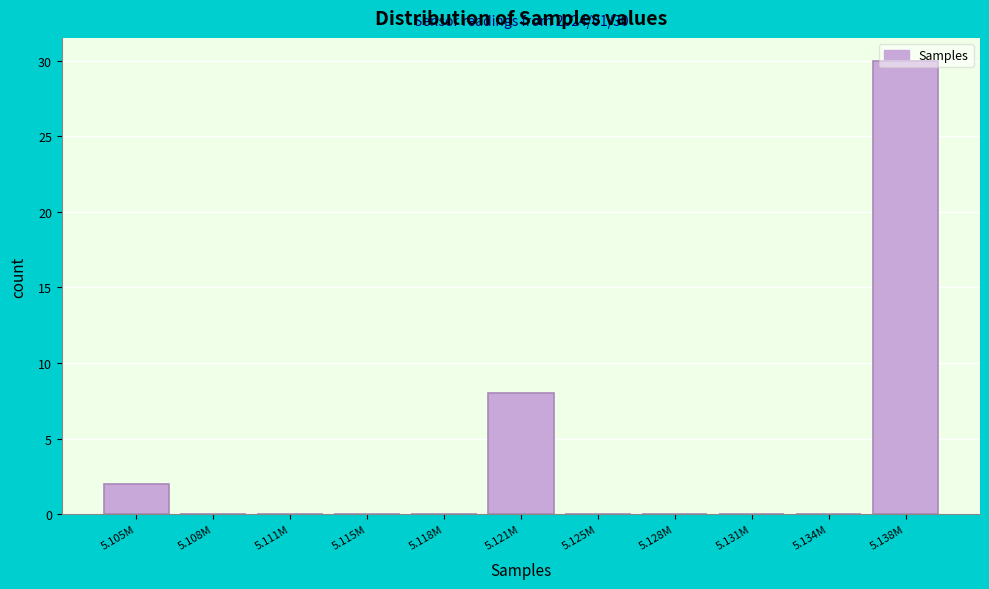

Which has a higher value, 5.138M or 5.118M?

5.138M